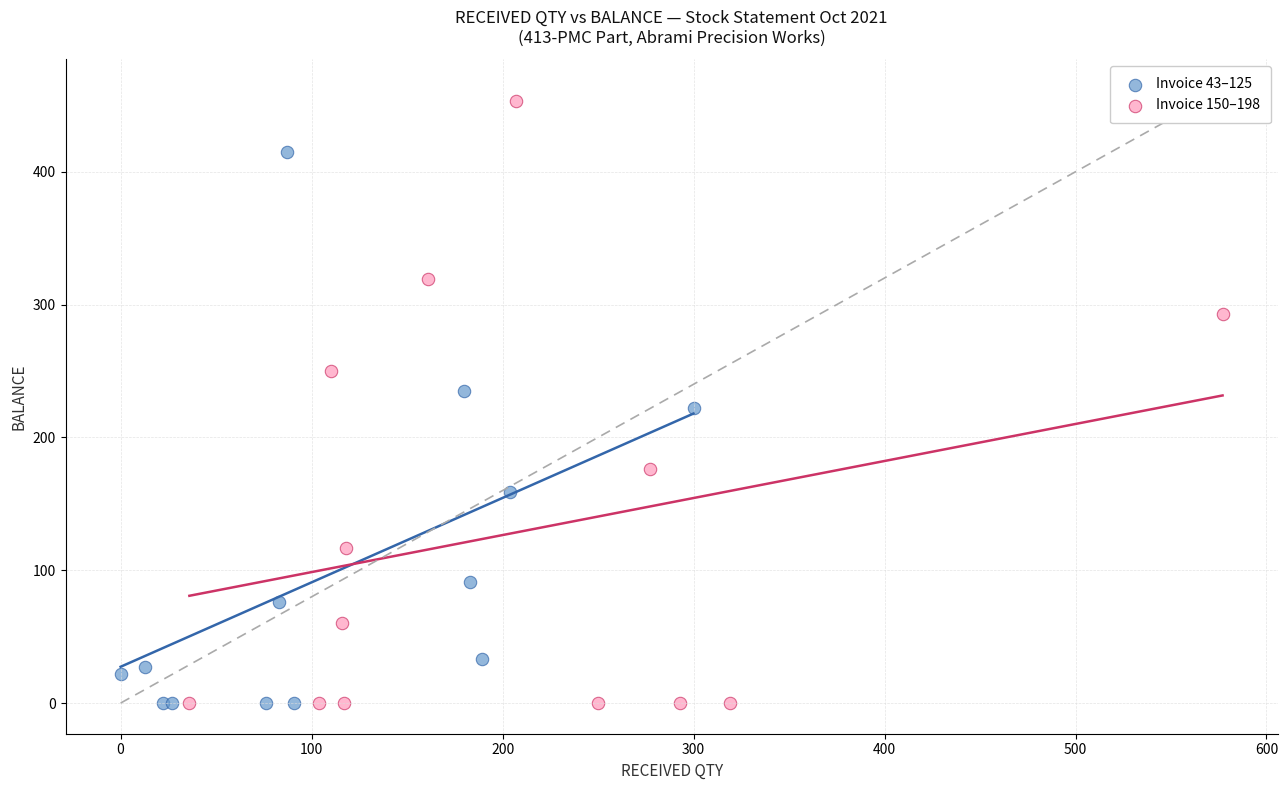

Which series reaches the maximum Y coordinate?

Invoice 150–198